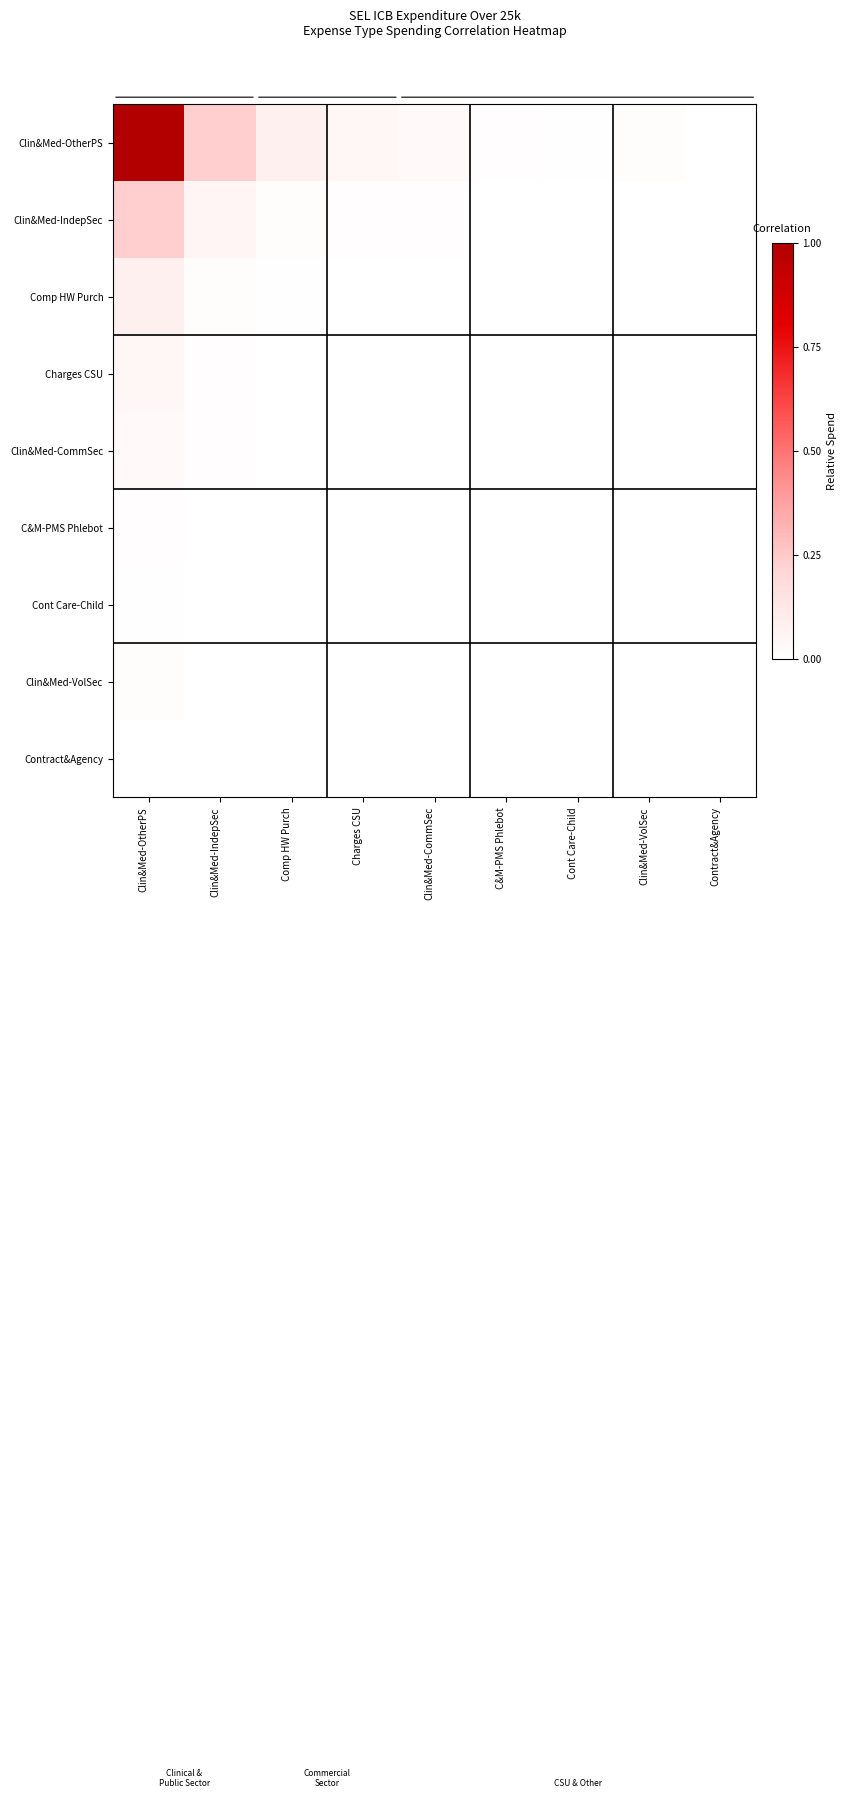

Count the number of categories in the chart.

9